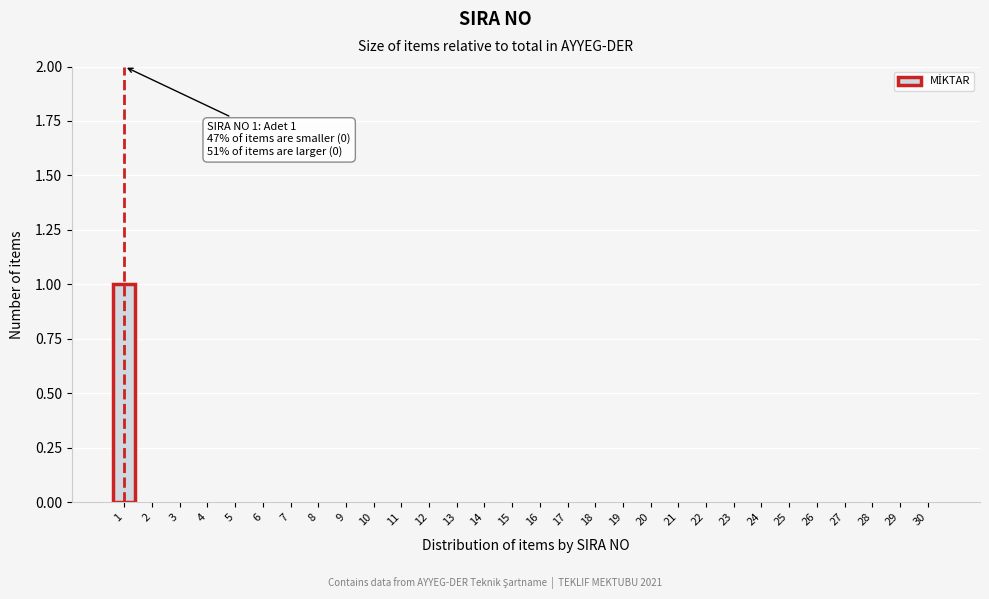

Reading left to right, transcribe all the data shown in this chart.

1=1	2=0	3=0	4=0	5=0	6=0	7=0	8=0	9=0	10=0	11=0	12=0	13=0	14=0	15=0	16=0	17=0	18=0	19=0	20=0	21=0	22=0	23=0	24=0	25=0	26=0	27=0	28=0	29=0	30=0